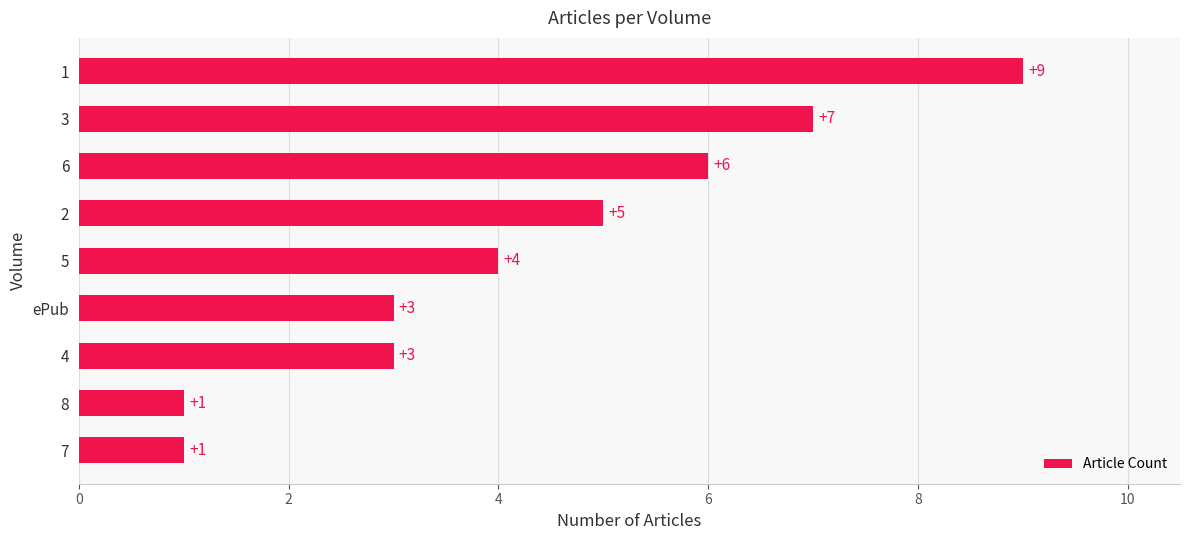

Reading top to bottom, list all the values displayed in this chart.

1=9	3=7	6=6	2=5	5=4	ePub=3	4=3	8=1	7=1